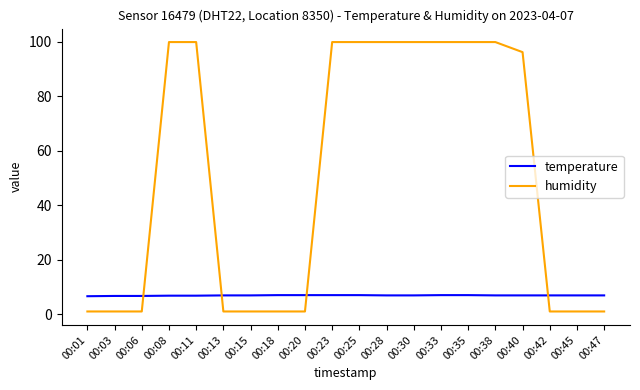

Between which two adjacent categories do humidity and temperature first intersect?

00:06 and 00:08